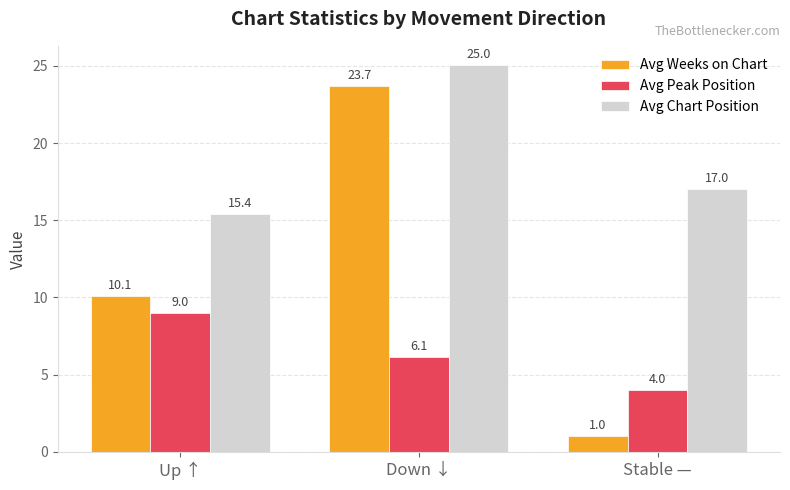

Reading left to right, list all the values displayed in this chart.

Avg Weeks on Chart: Up ↑=10.1	Down ↓=23.7	Stable —=1.0
Avg Peak Position: Up ↑=9.0	Down ↓=6.1	Stable —=4.0
Avg Chart Position: Up ↑=15.4	Down ↓=25.0	Stable —=17.0